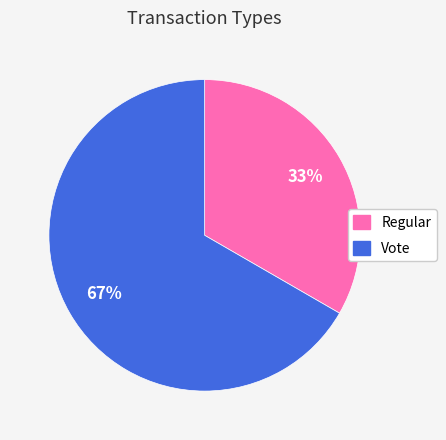

Count the number of slices in the pie.

2